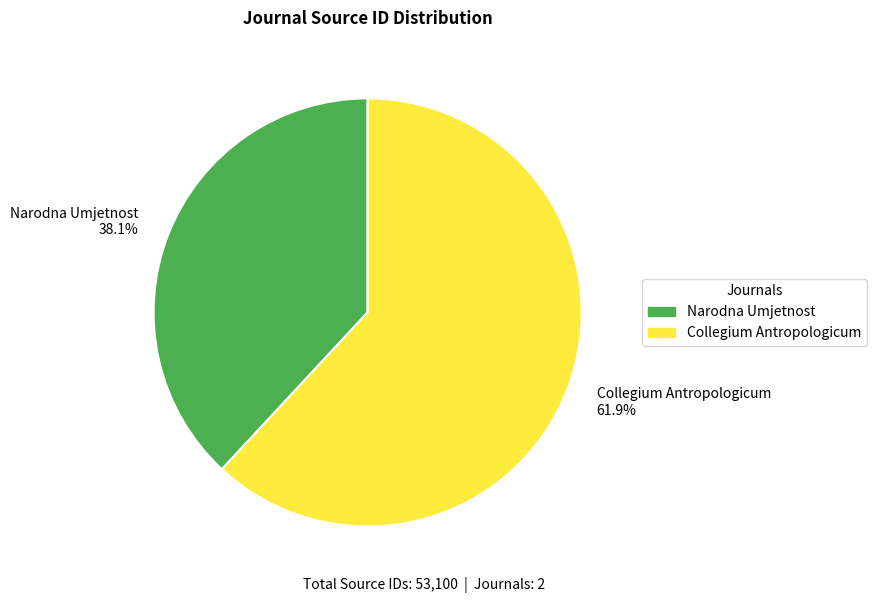

How much of the chart is everything except Collegium Antropologicum?

38.1%